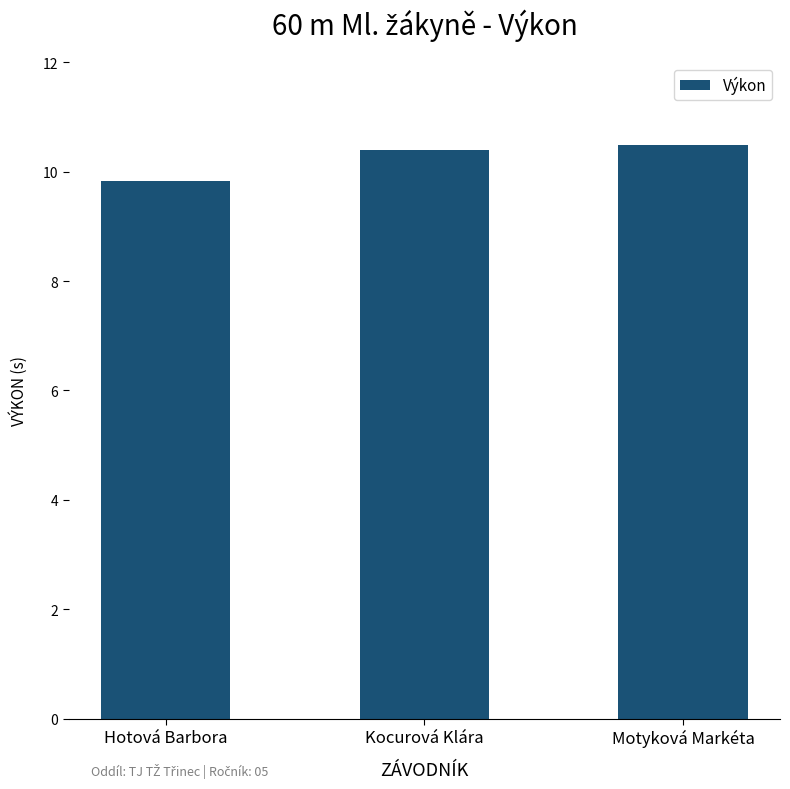

What position from the left is Motyková Markéta?

3